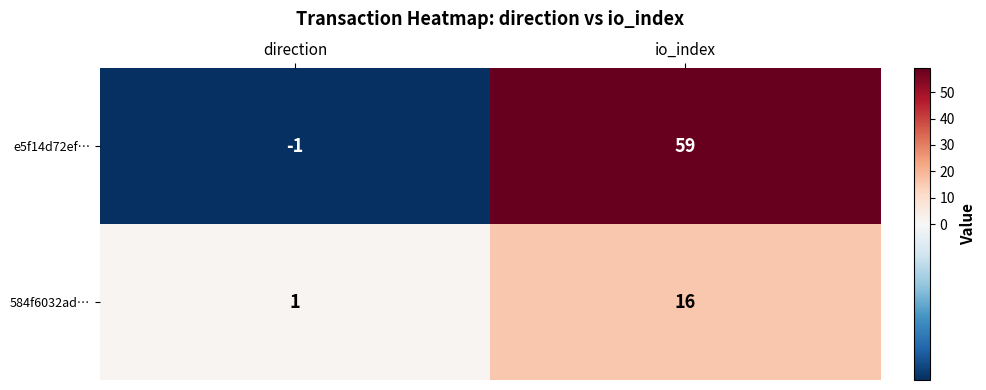

What is the smallest value displayed?

-1